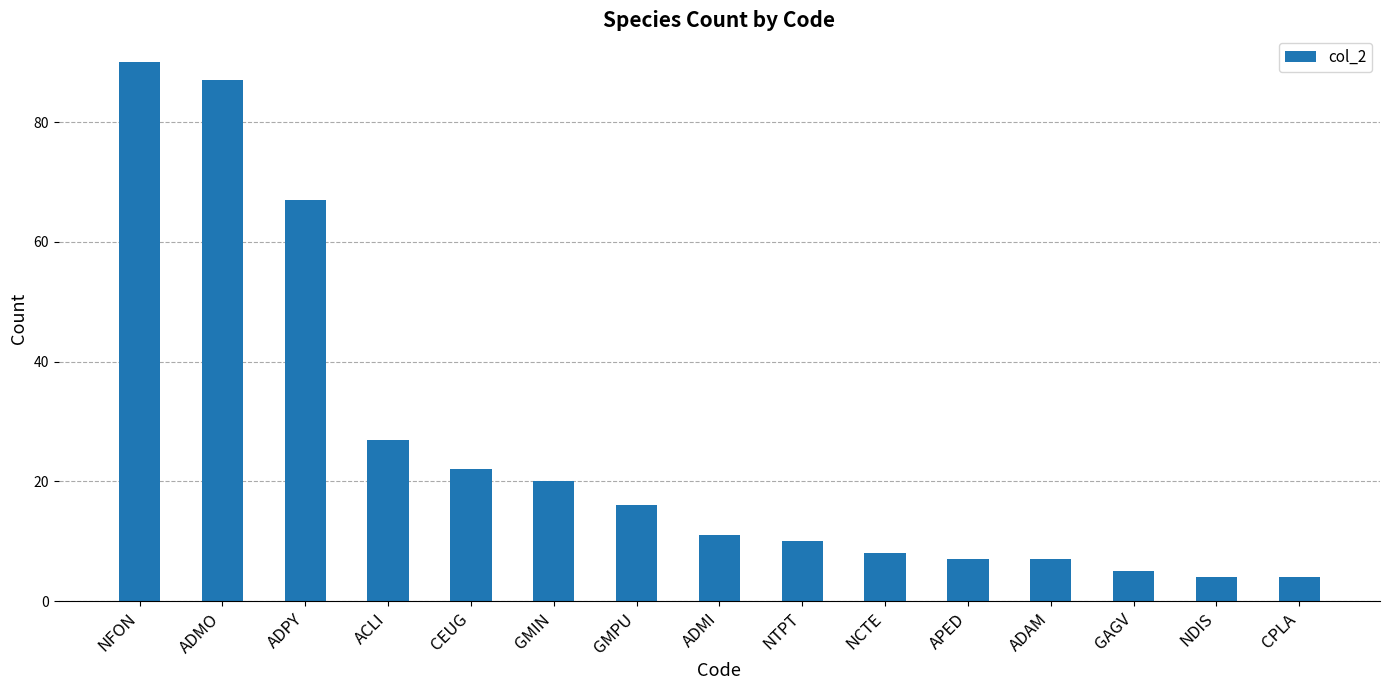

What is the change in value from GMPU to NTPT?

-6